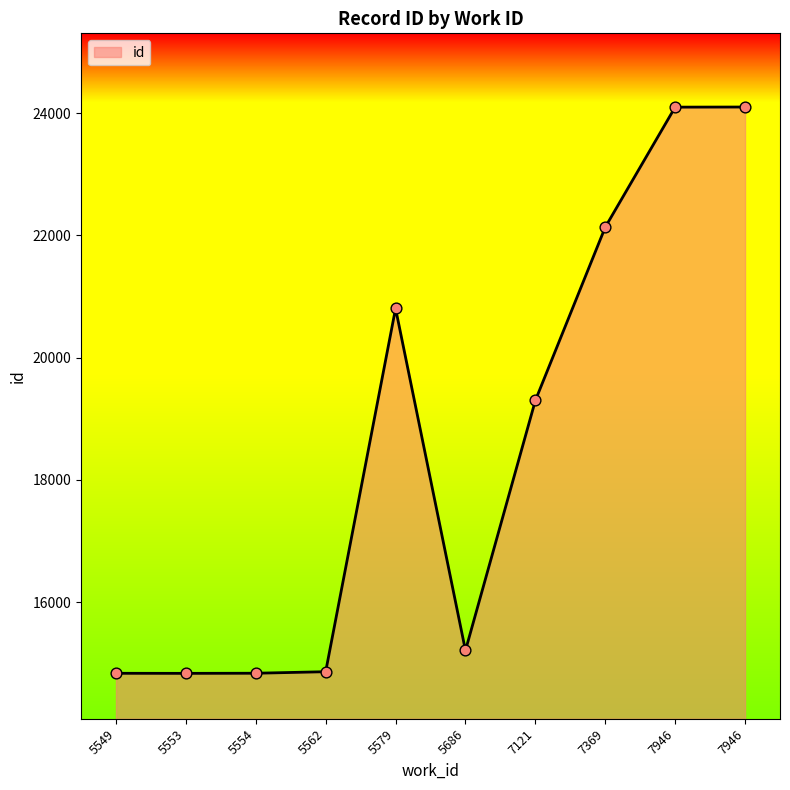

Between 7946 and 7946, which is larger?

7946